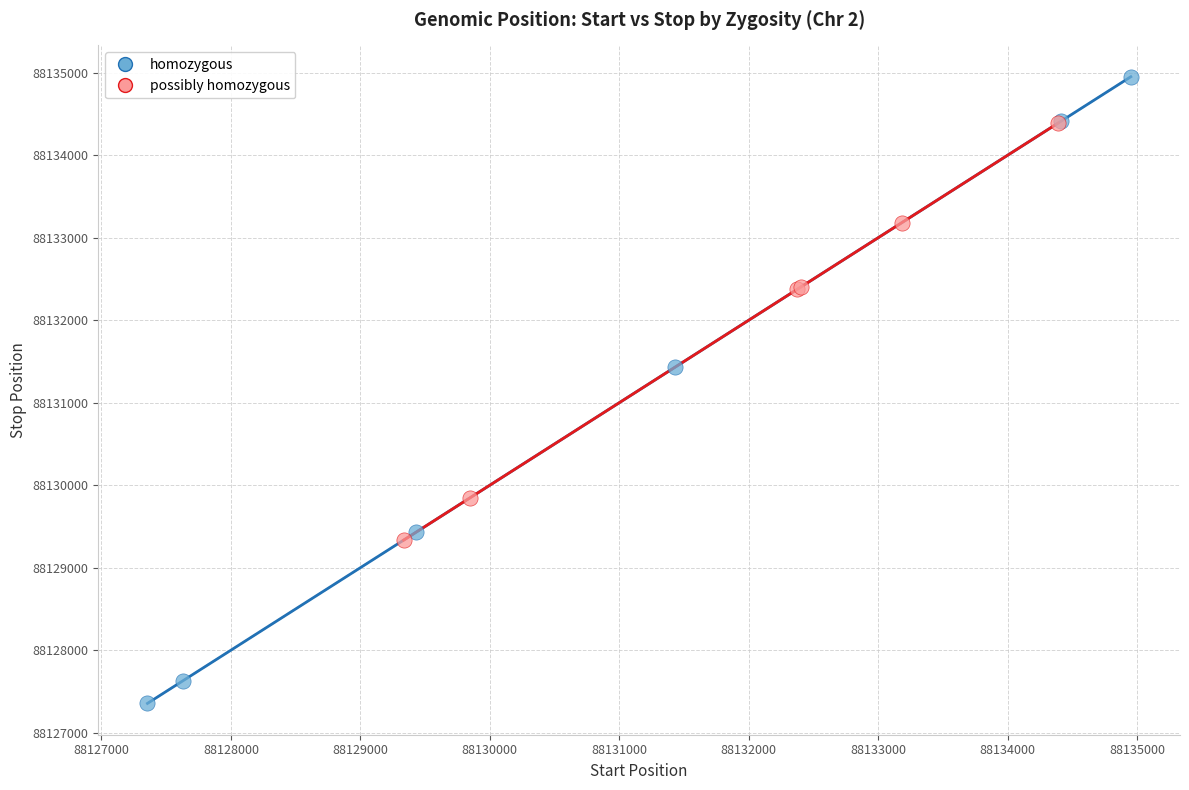

Which series reaches the minimum Y coordinate?

homozygous